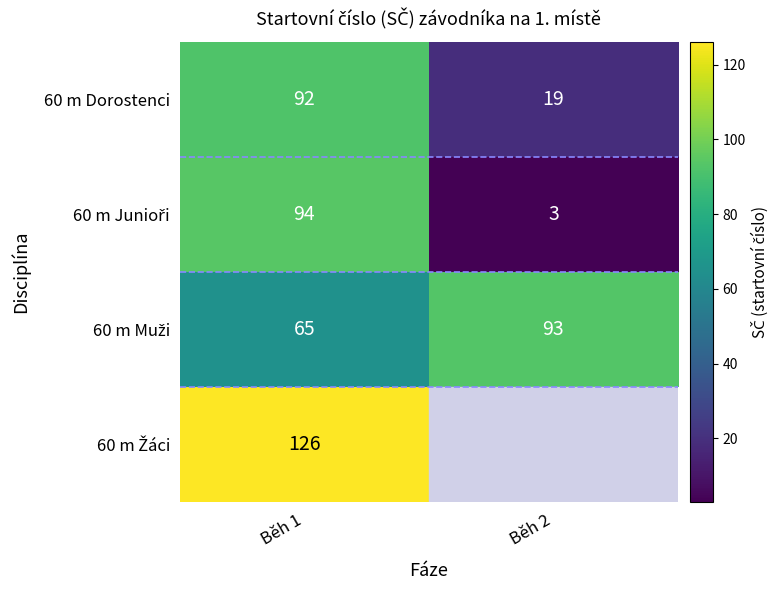

At which label is 60 m Dorostenci closest to 55?

Běh 2